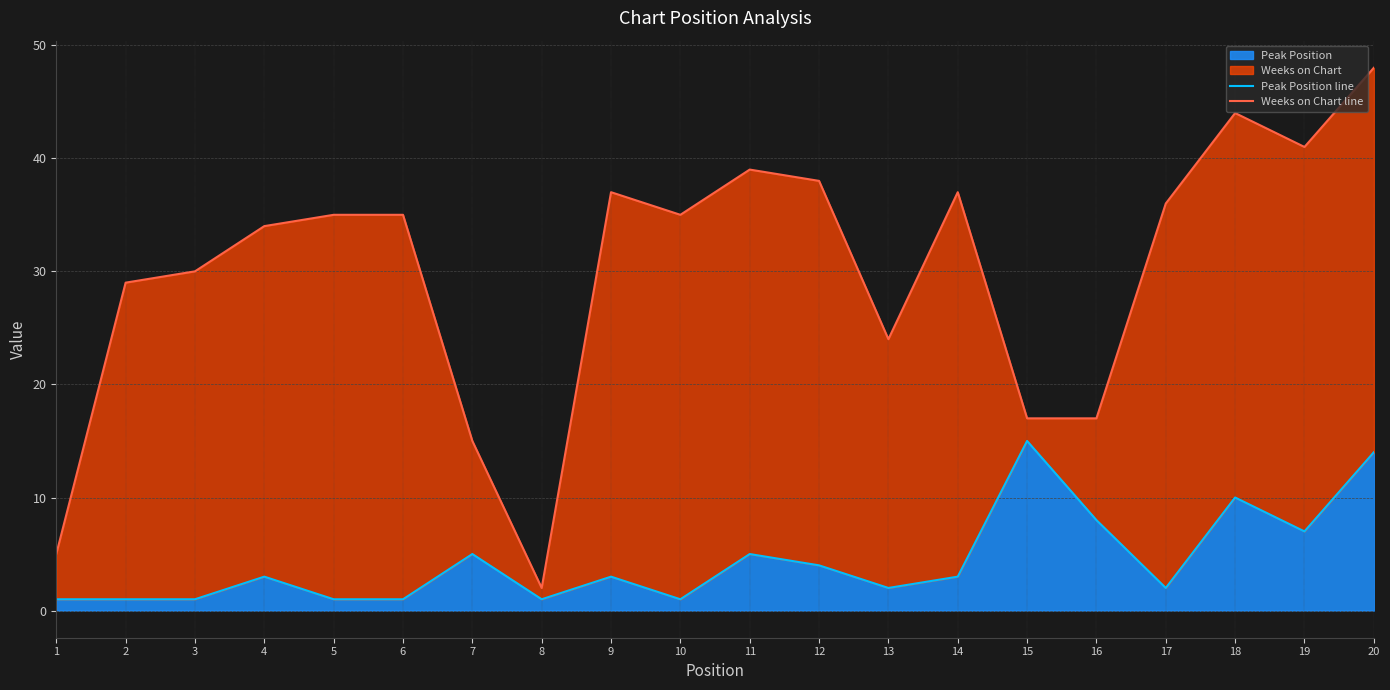

Which series has the largest range (max minus min)?

Weeks on Chart line